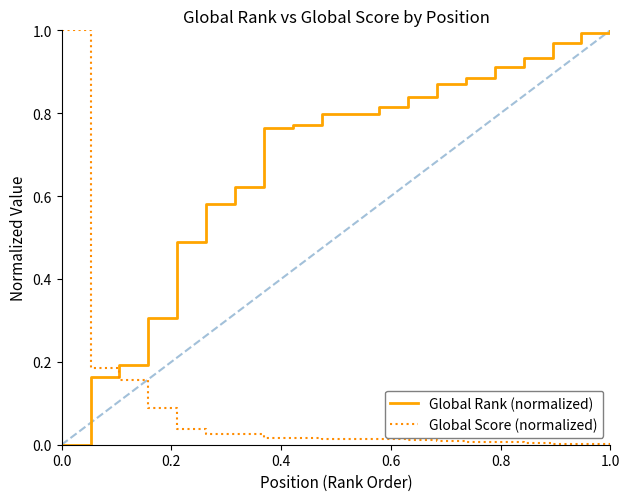

Which series ends up on top after the final intersection of Global Score (normalized) and Global Rank (normalized)?

Global Rank (normalized)